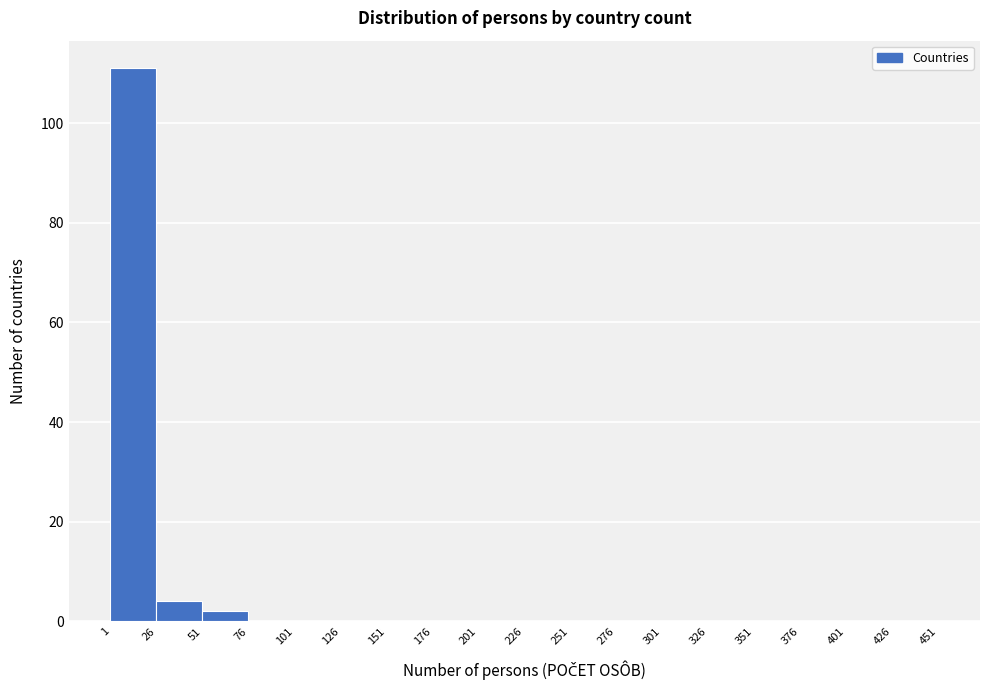

How tall is the bar that spans 51 to 76 on the x-axis? The values are not printed on the chart, so give them approximately, as read against the axis.

2